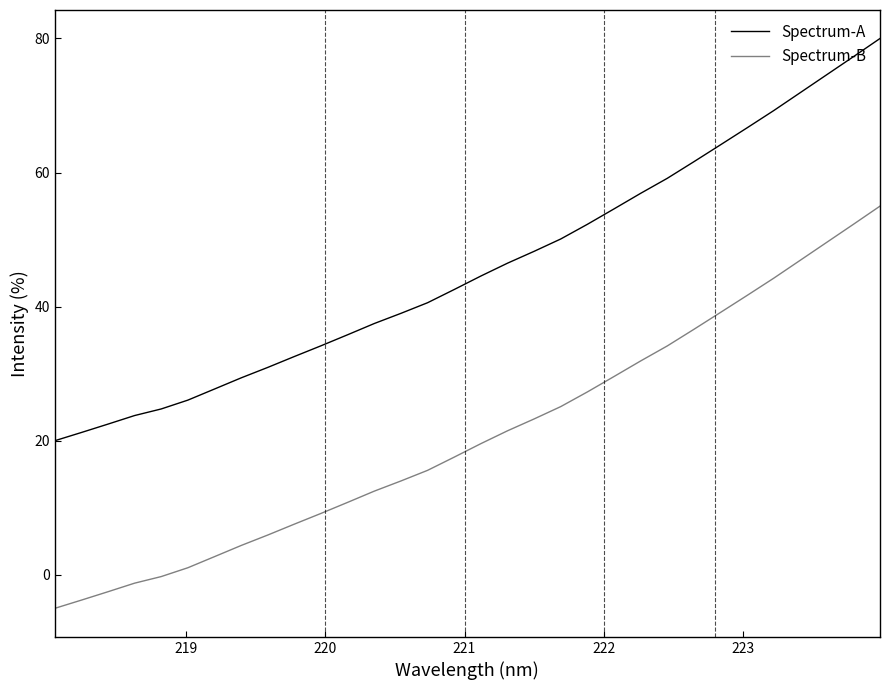

List the series in order of their peak value, highest first.

Spectrum-A, Spectrum-B